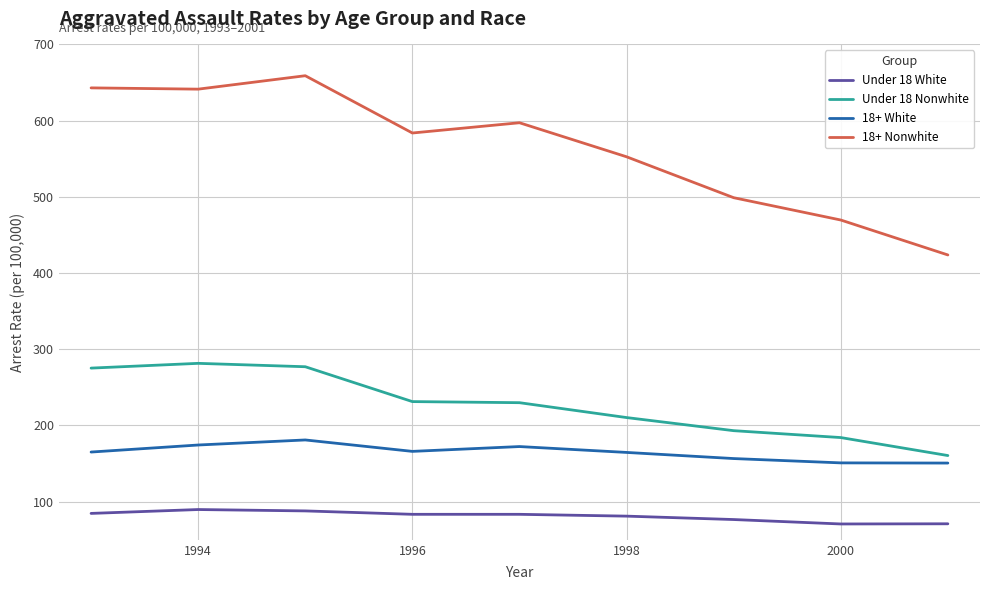

What is the maximum value for Under 18 Nonwhite?

281.6